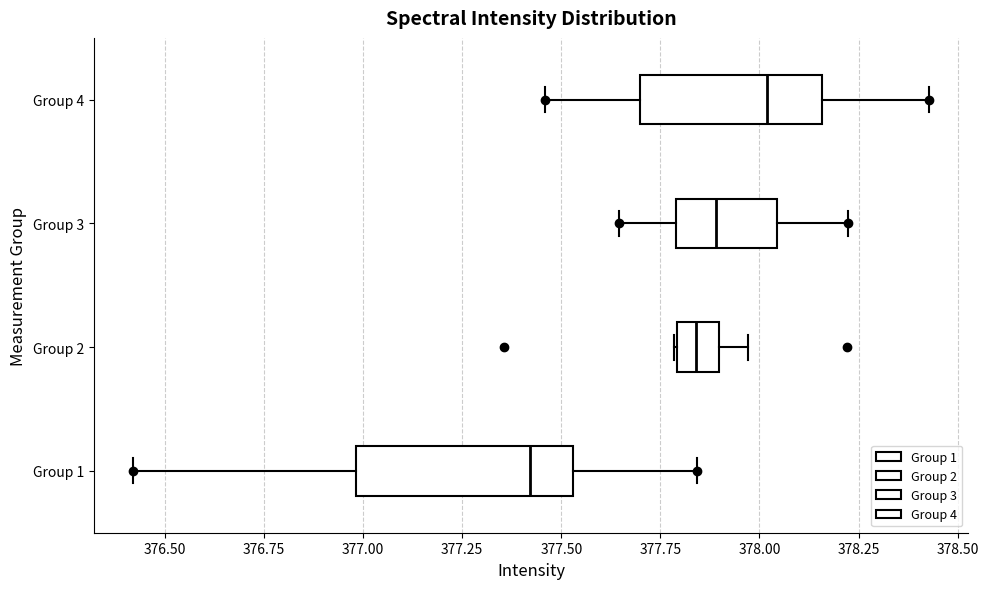

Where does the right whisker of the box for Group 2 end on the x-axis? The values are not printed on the chart, so give them approximately, as read against the axis.

377.95